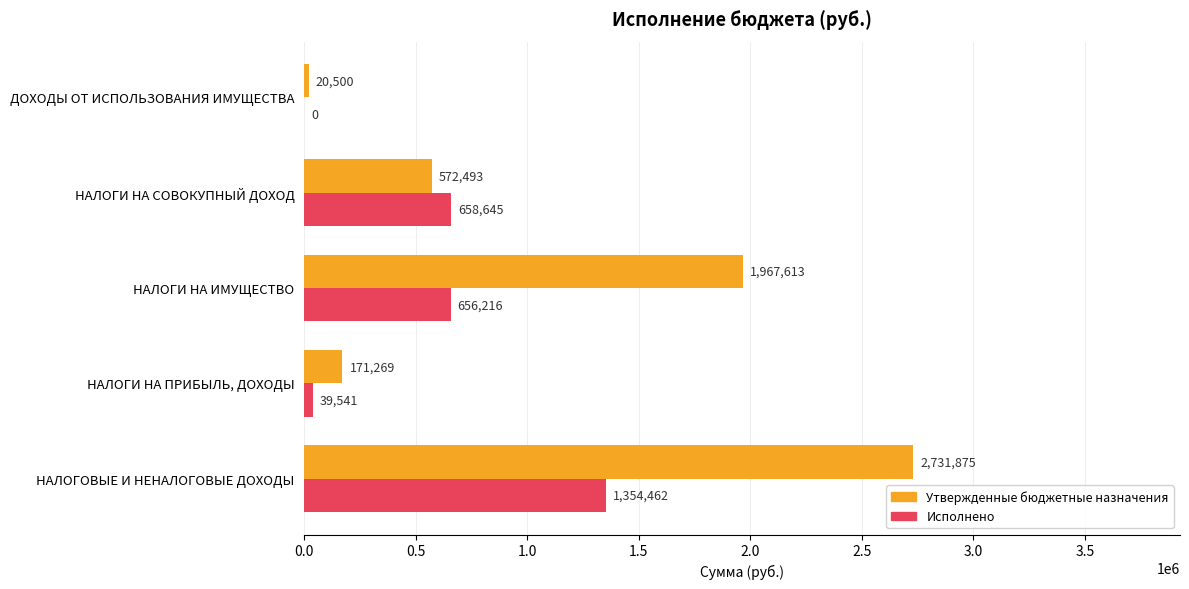

What is the approximate value of Утвержденные бюджетные назначения at НАЛОГИ НА ИМУЩЕСТВО?

1967613.0